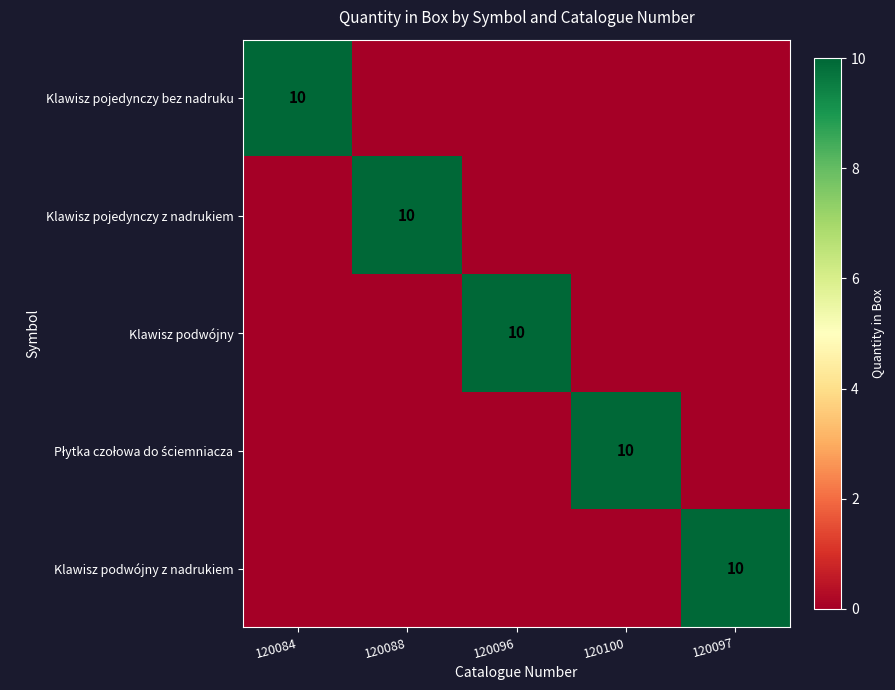

Which label corresponds to the smallest value in the chart?

120088